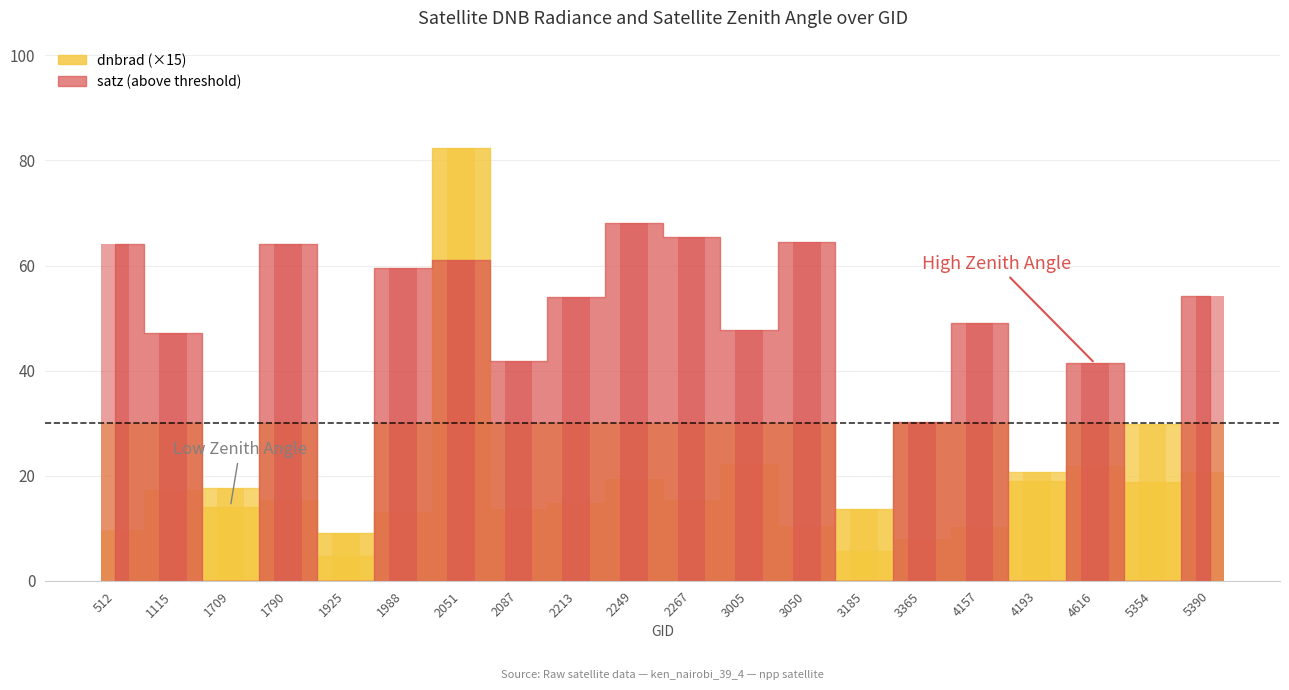

What is the sum of all values?

368.8